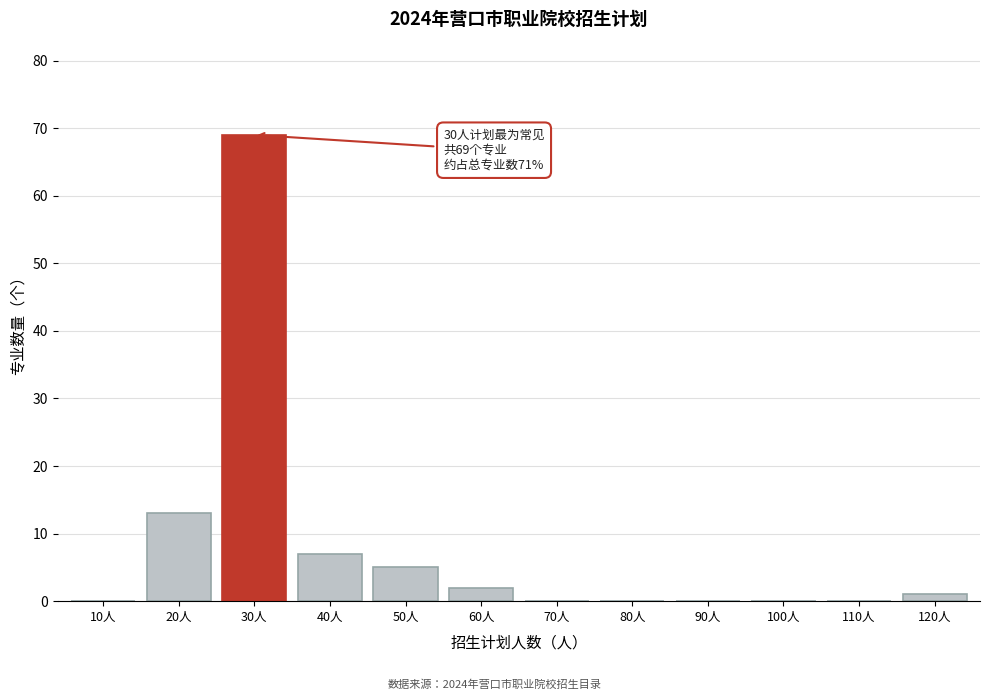

Reading left to right, transcribe all the data shown in this chart.

10人=0	20人=13	30人=69	40人=7	50人=5	60人=2	70人=0	80人=0	90人=0	100人=0	110人=0	120人=1